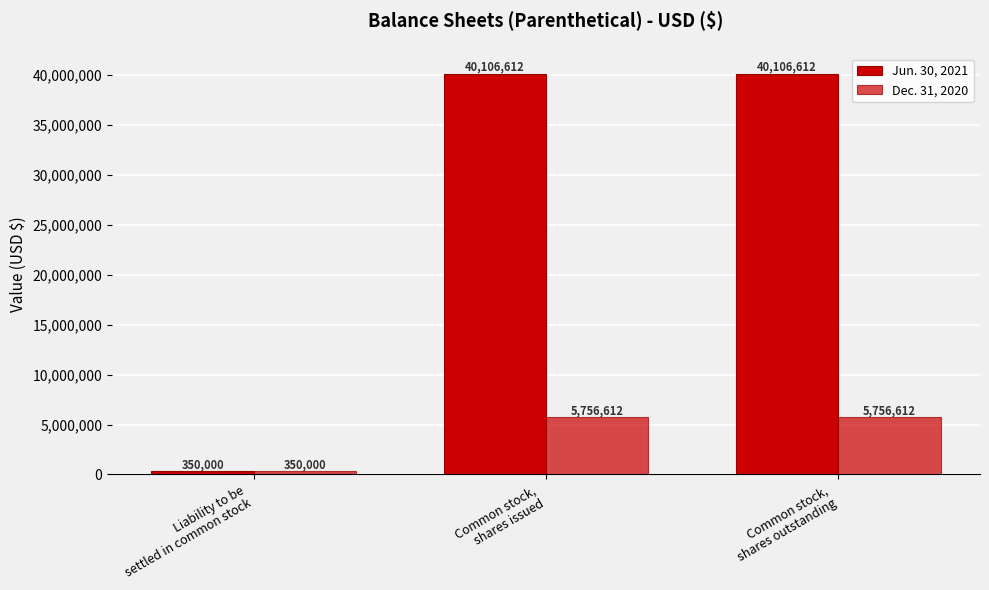

Between Liability to be
settled in common stock and Common stock,
shares issued, which series saw the biggest shift?

Jun. 30, 2021